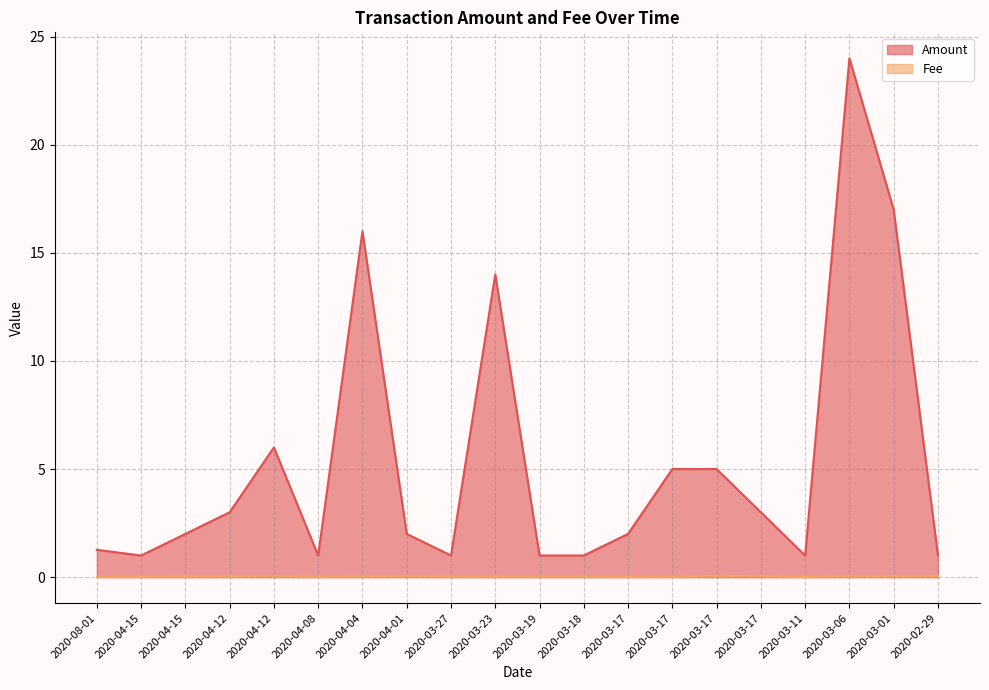

The Amount series shows 6.0 at 2020-04-12. True or false?

True